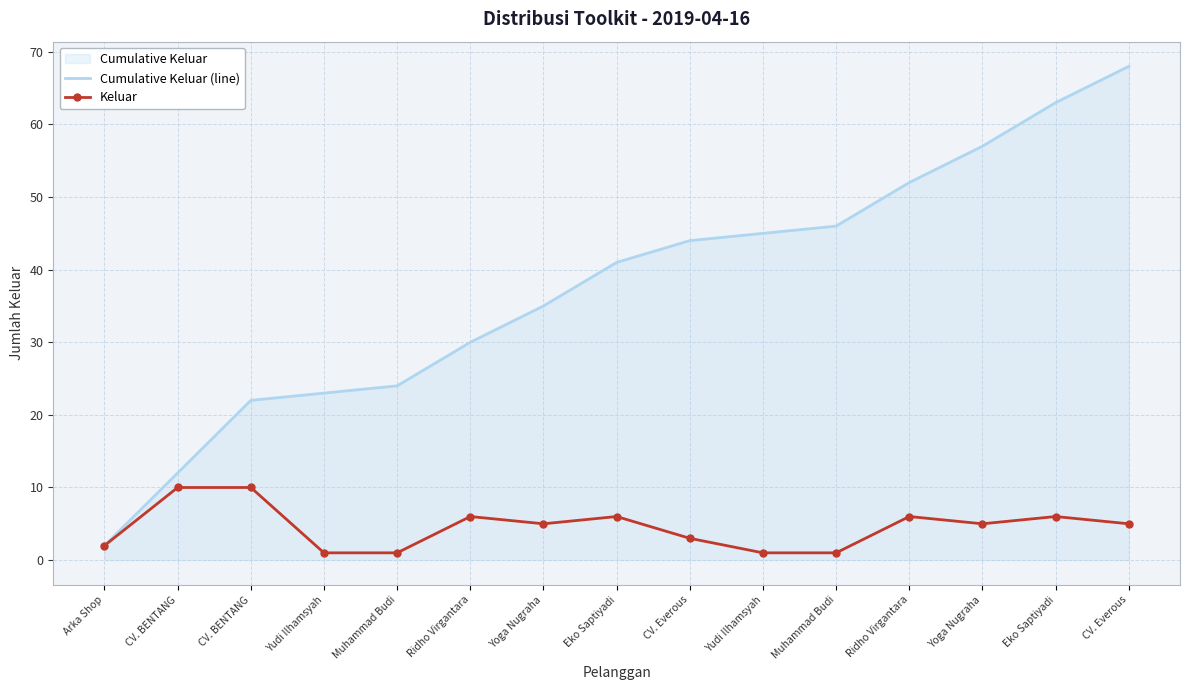

What is the total value across all series at Yudi Ilhamsyah?

24